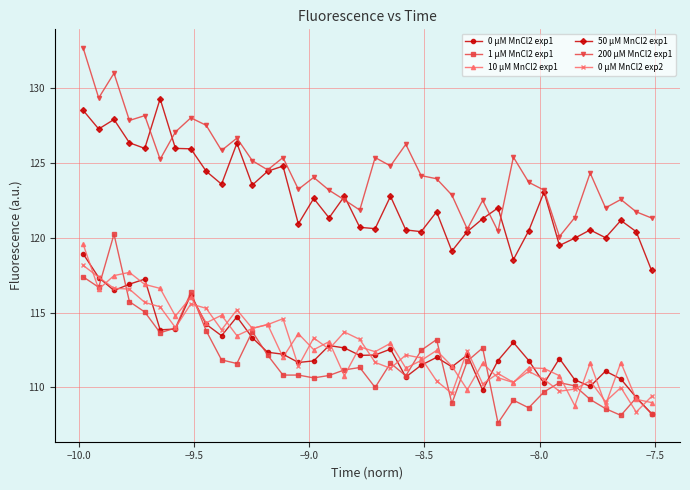

After their last crossing, which series has the higher values: 50 μM MnCl2 exp1 or 200 μM MnCl2 exp1?

200 μM MnCl2 exp1